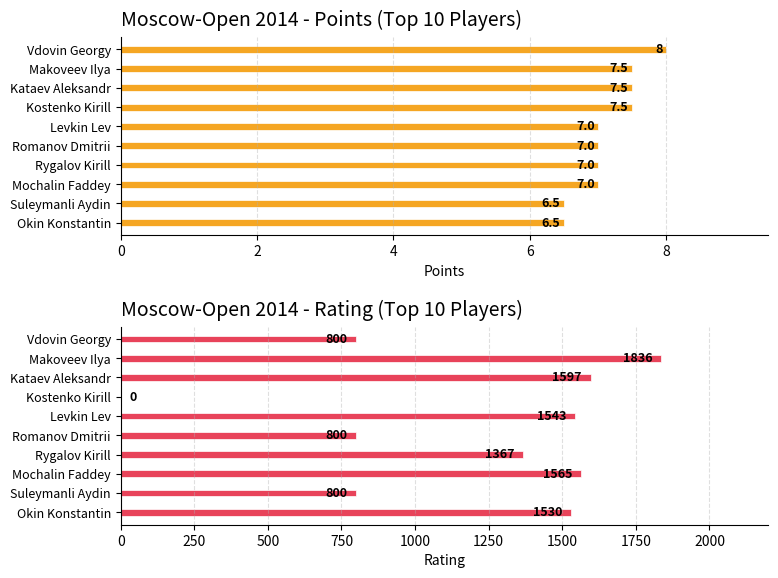

Which series changed the most between Vdovin Georgy and Kostenko Kirill?

Rating